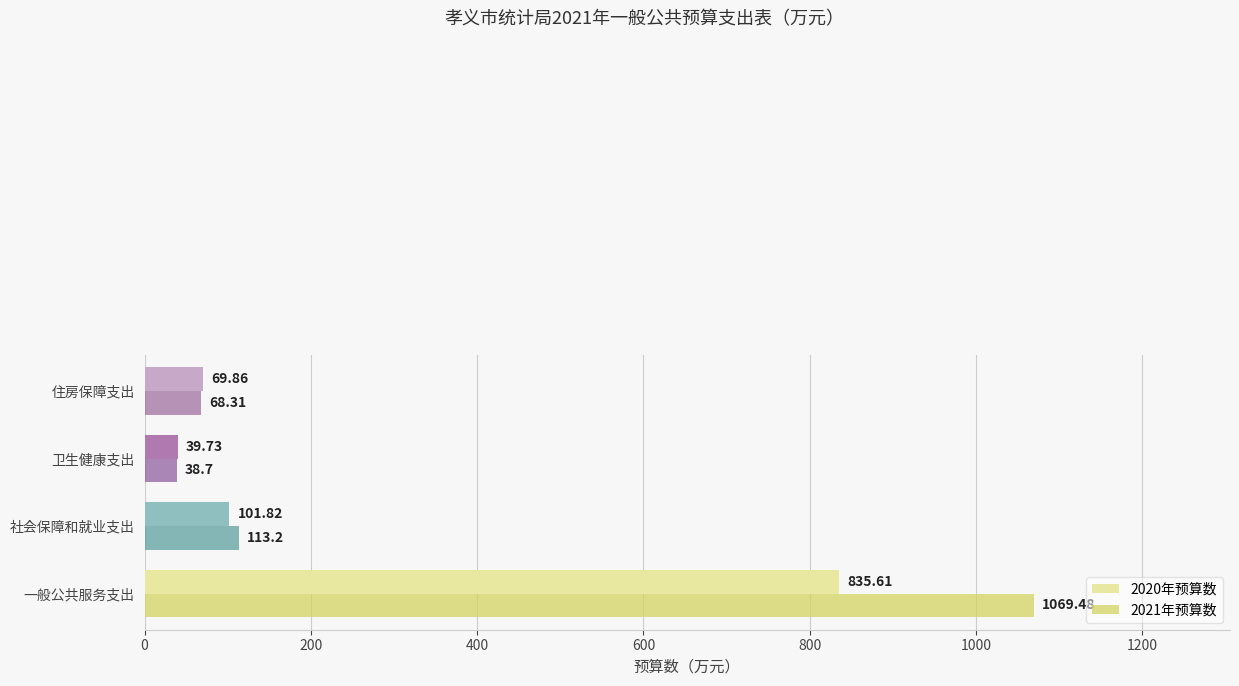

What is the lowest value of the 2020年预算数 series?

39.7